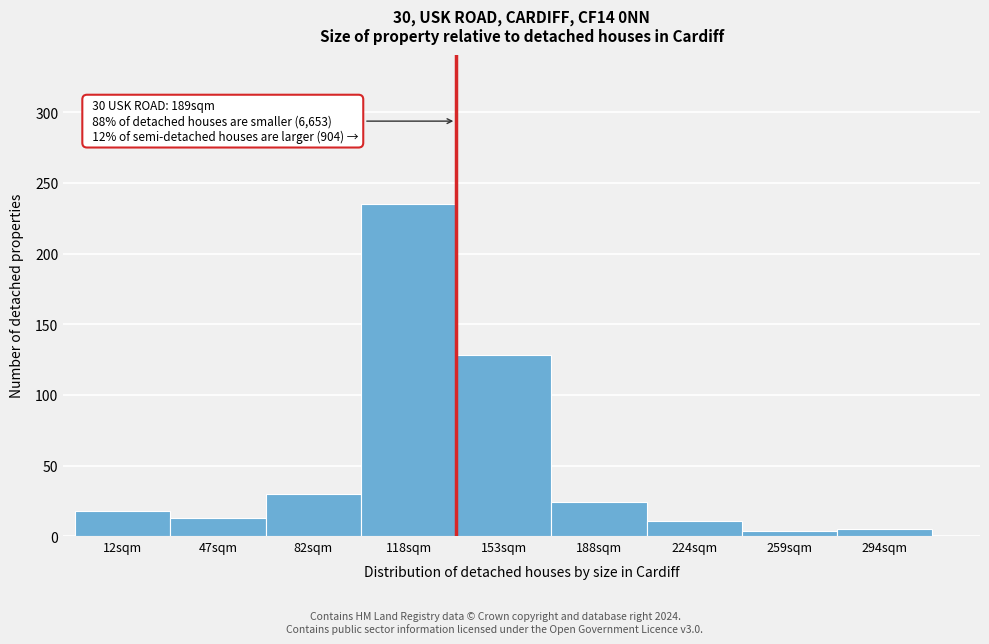

True or false: the data shows 13 at 47sqm.

True